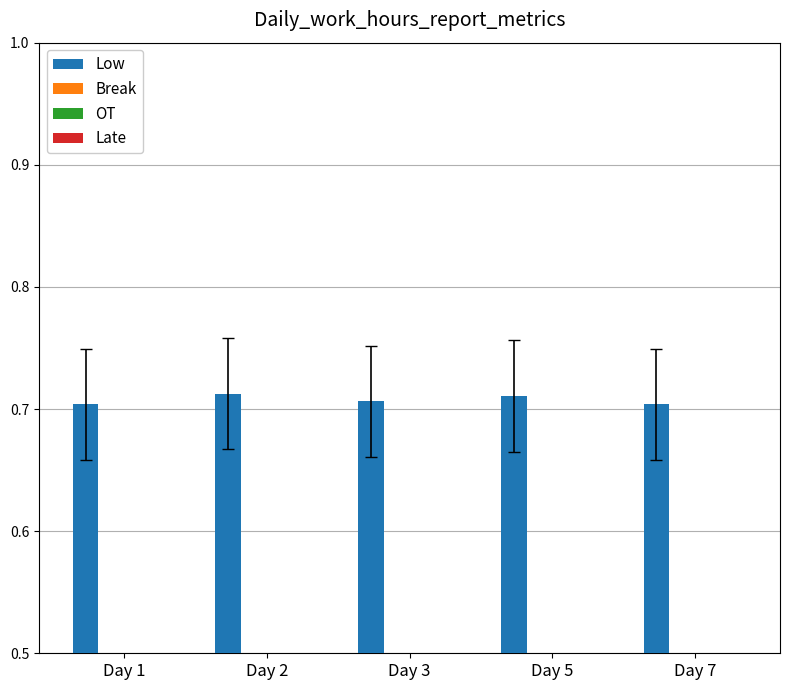

Reading right to left, list all the values displayed in this chart.

Low: Day 7=0.7	Day 5=0.7	Day 3=0.7	Day 2=0.7	Day 1=0.7
Break: Day 7=0.0	Day 5=0.0	Day 3=0.0	Day 2=0.0	Day 1=0.0
OT: Day 7=0.0	Day 5=0.0	Day 3=0.0	Day 2=0.0	Day 1=0.0
Late: Day 7=0.0	Day 5=0.0	Day 3=0.0	Day 2=0.0	Day 1=0.0